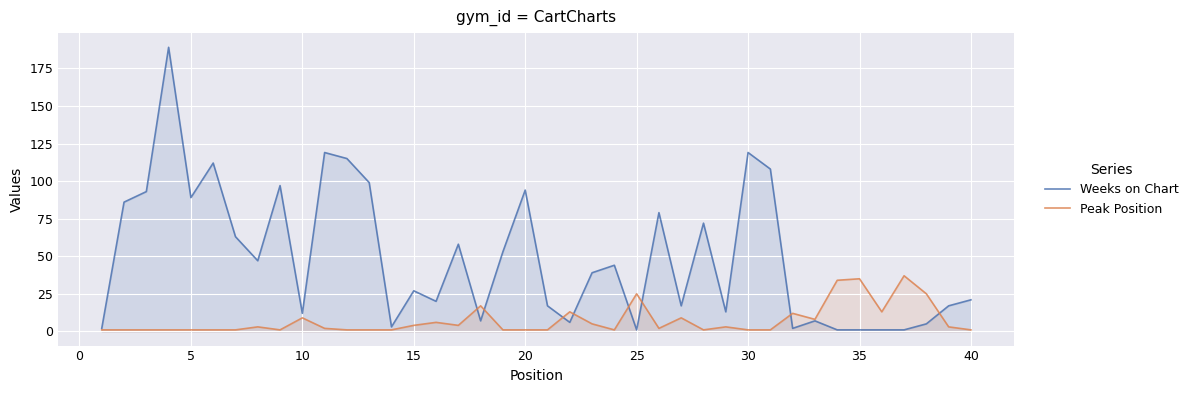

Rank the series by their average value, from highest to lowest.

Weeks on Chart, Peak Position